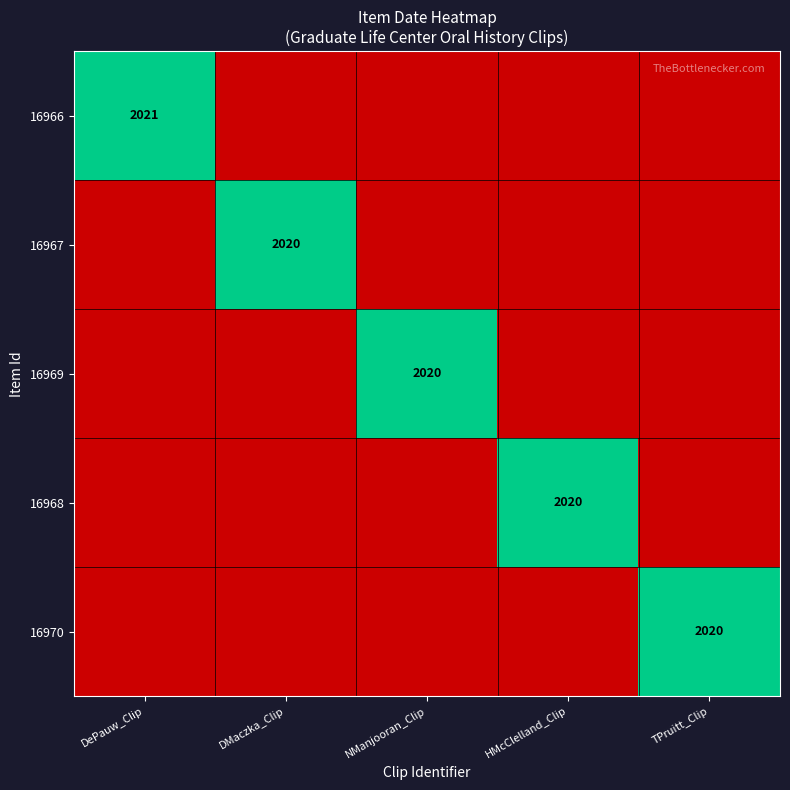

The value of 16969 at NManjooran_Clip is 1221. True or false?

False